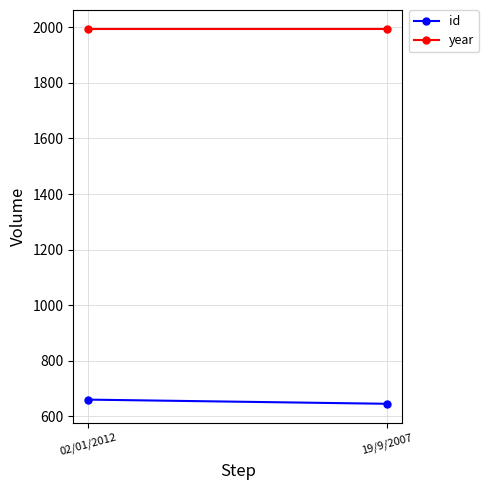

How many id values are between 645 and 660?

2